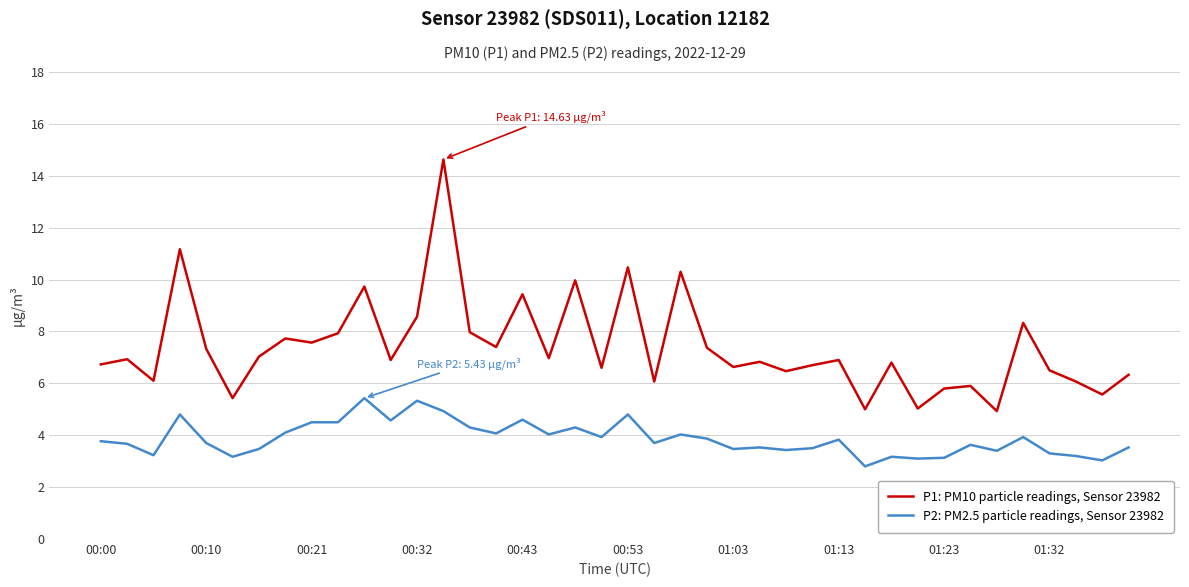

True or false: P2: PM2.5 particle readings, Sensor 23982 and P1: PM10 particle readings, Sensor 23982 cross at least once.

False